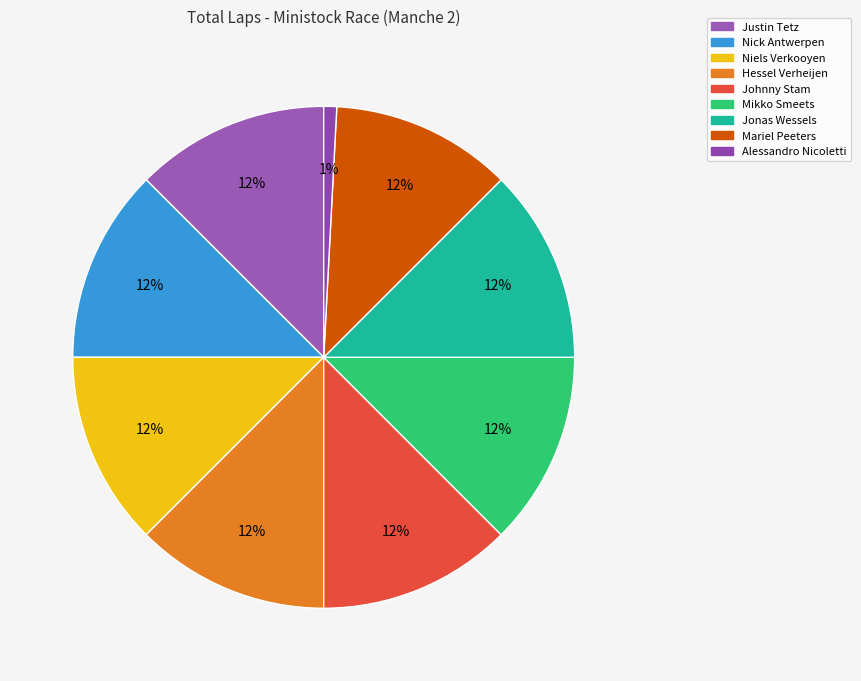

The Alessandro Nicoletti slice represents 1% of the pie. True or false?

True